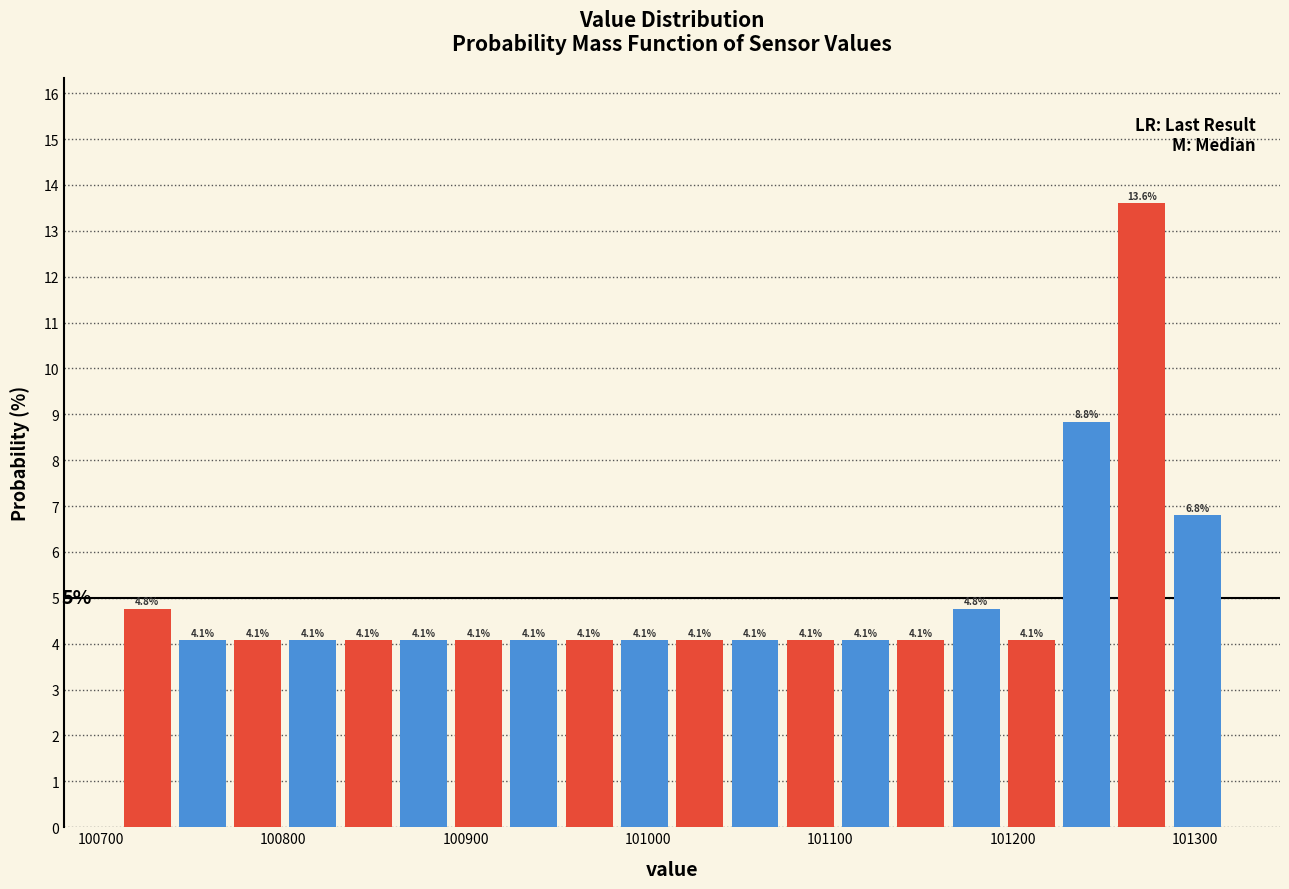

Around what value on the x-axis is the tallest bar? Give the approximate position of its centre, as read against the axis.

101270